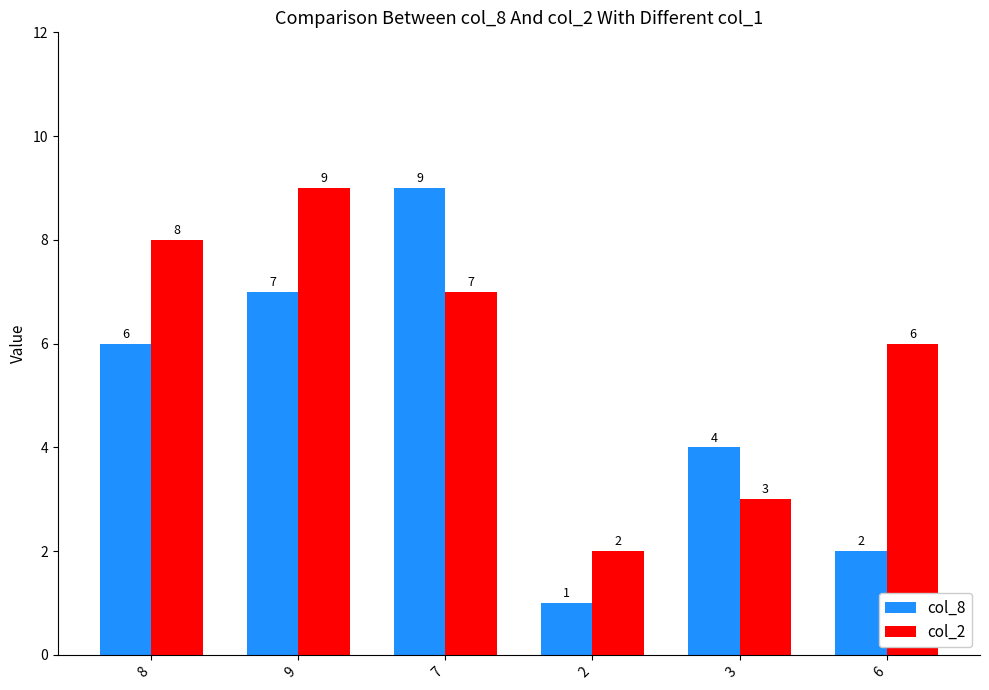

How many col_2 values are between 3 and 8?

4